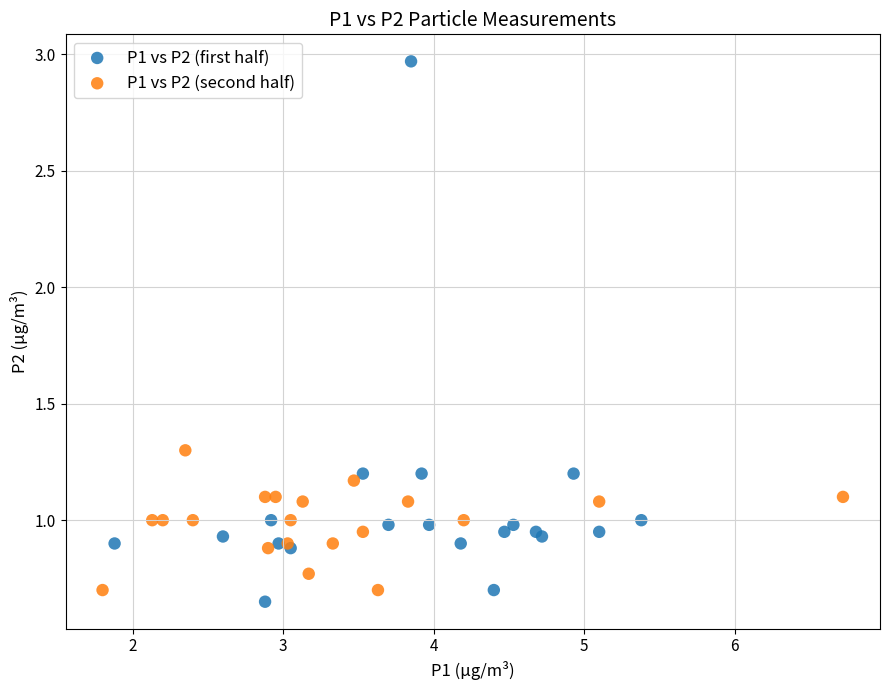

Which series has the largest Y range (max minus min)?

P1 vs P2 (first half)